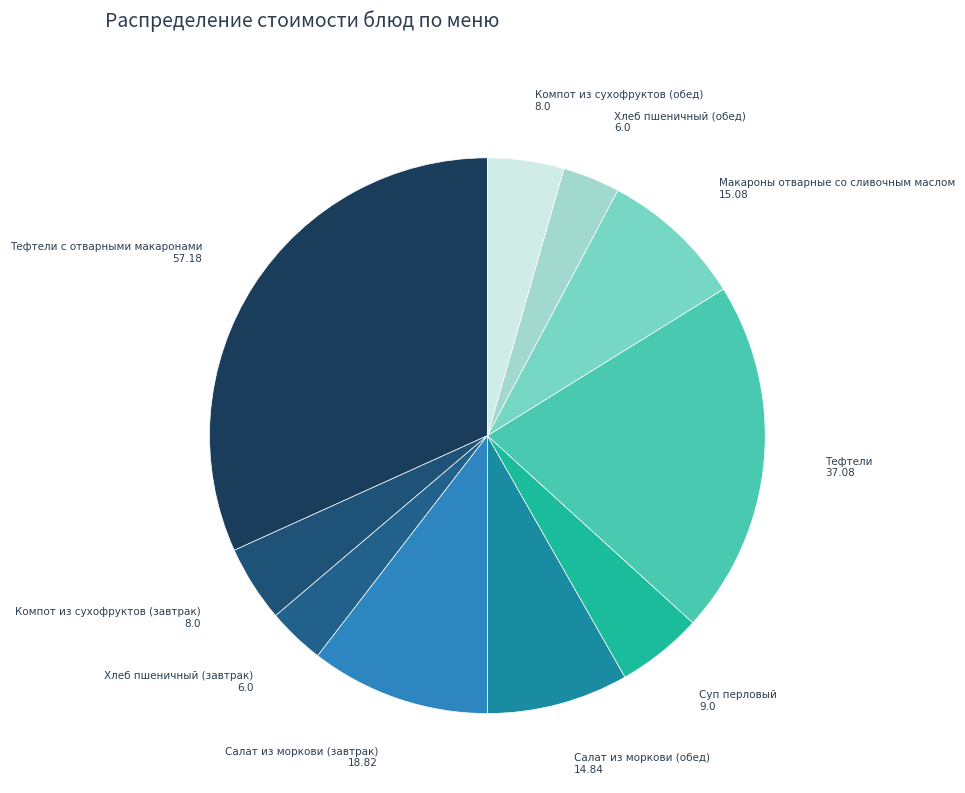

What is the smallest slice in the pie chart?

Хлеб пшеничный (завтрак)